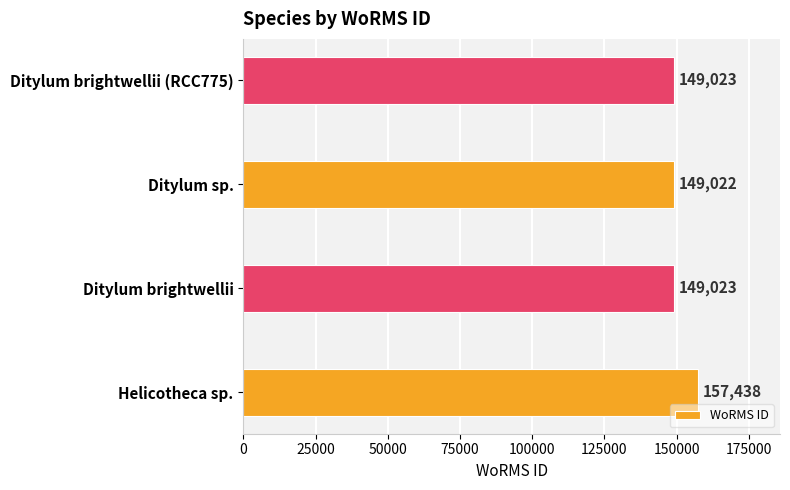

True or false: the data shows 215466 at Ditylum sp..

False